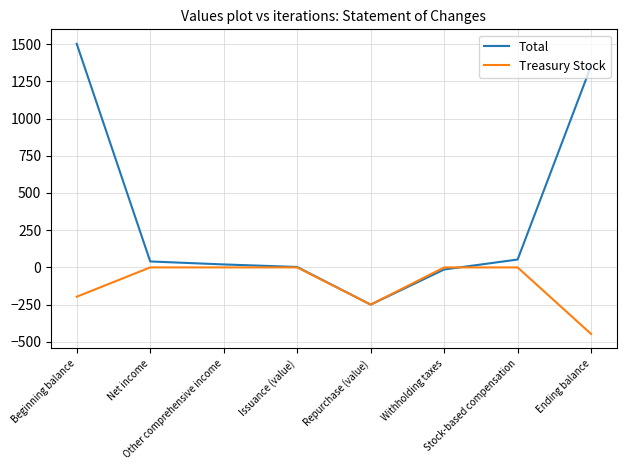

At which category is the sum across all series the highest?

Beginning balance